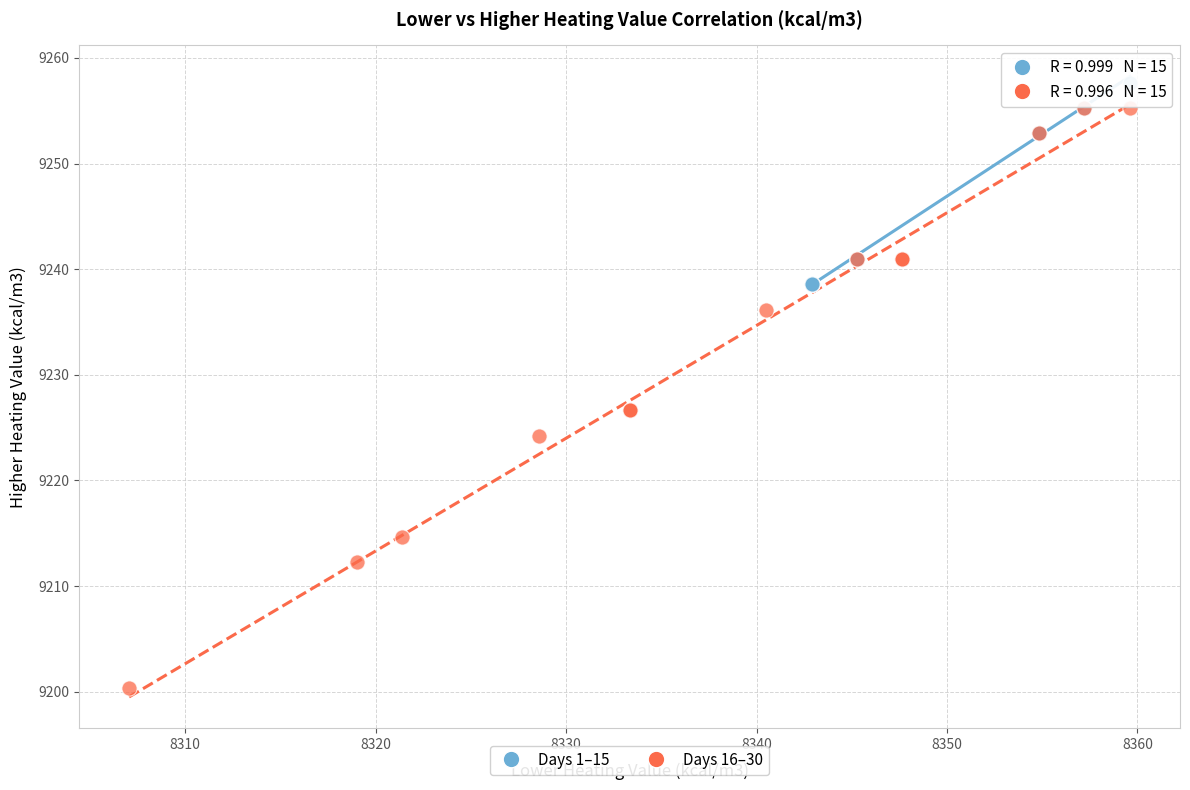

Which series has the largest Y range (max minus min)?

Days 16–30